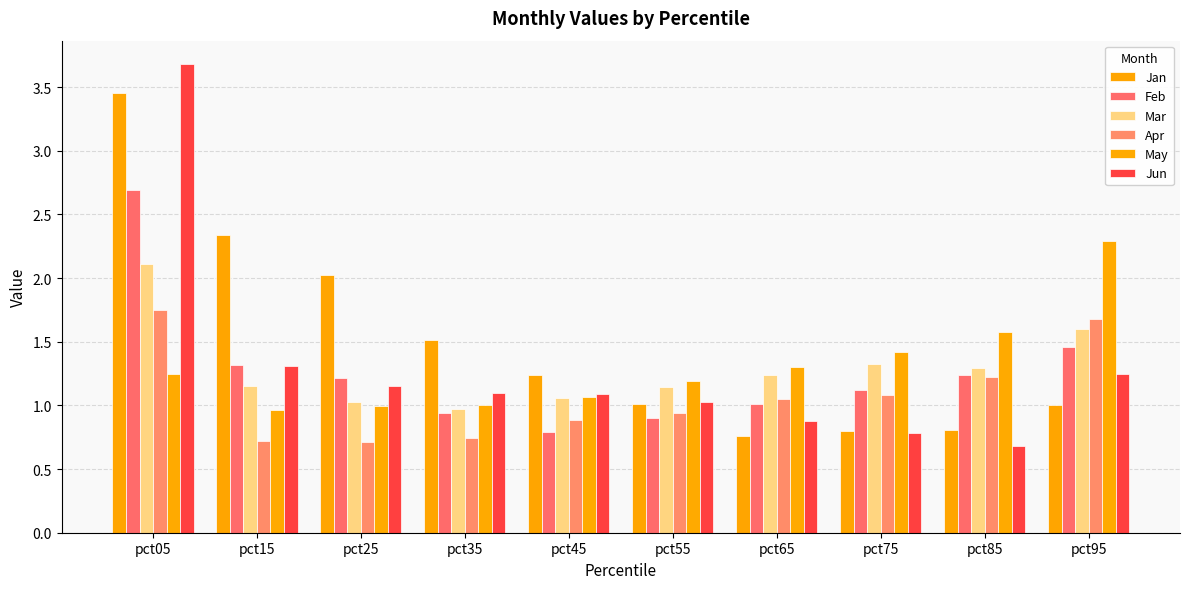

Between pct35 and pct75, which series saw the biggest shift?

Jan